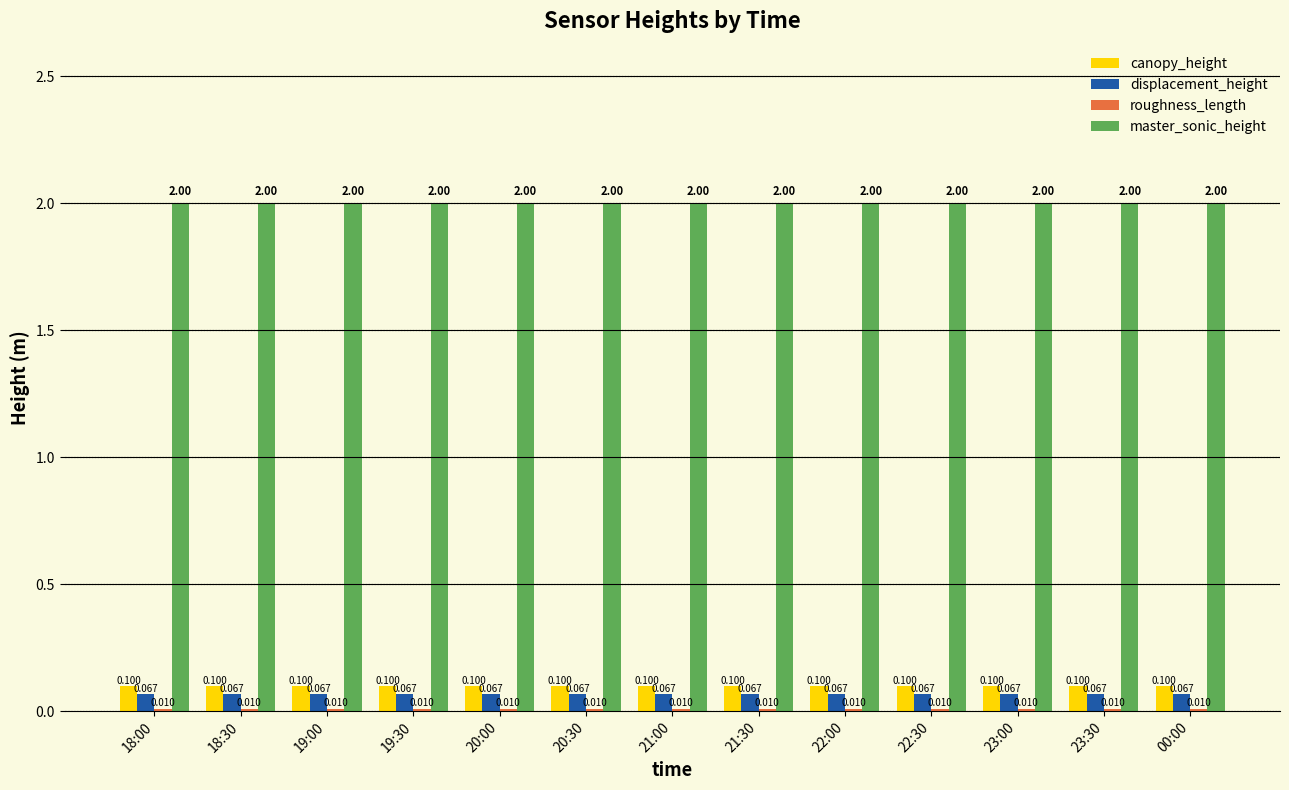

Count the number of categories in the chart.

13